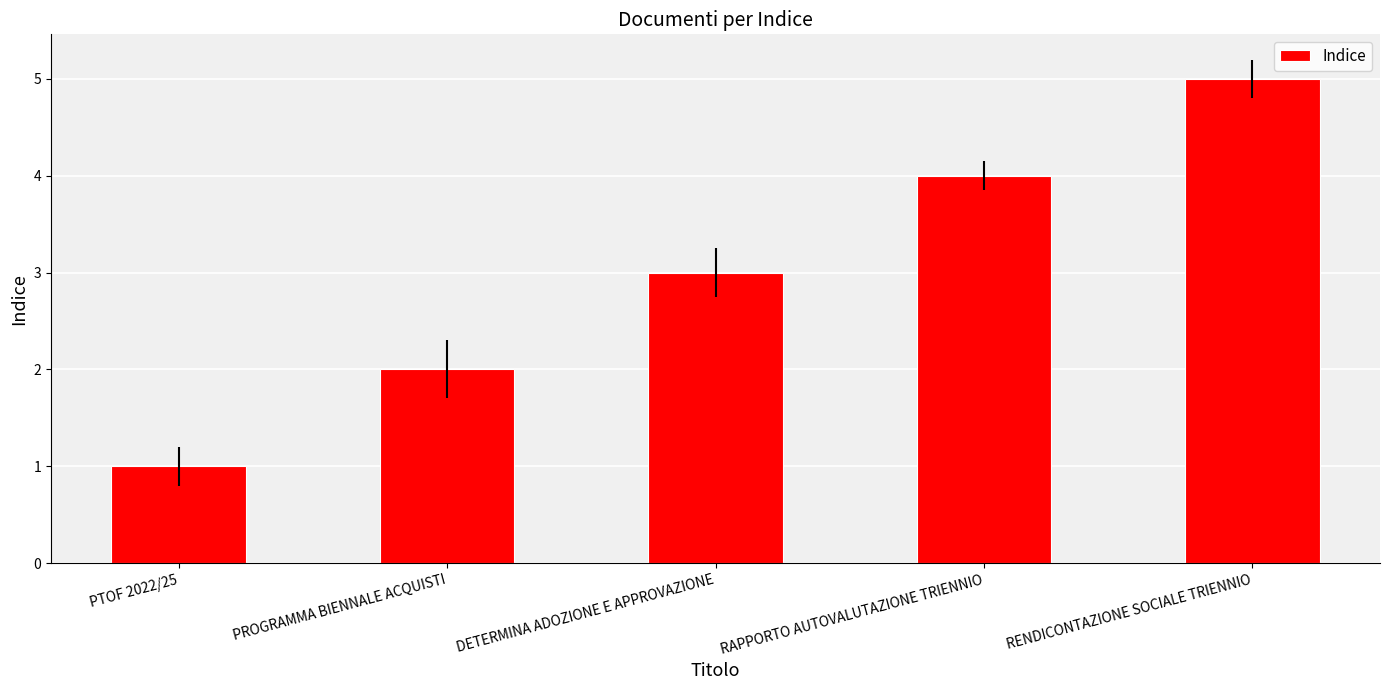

Which label corresponds to the smallest value in the chart?

PTOF 2022/25